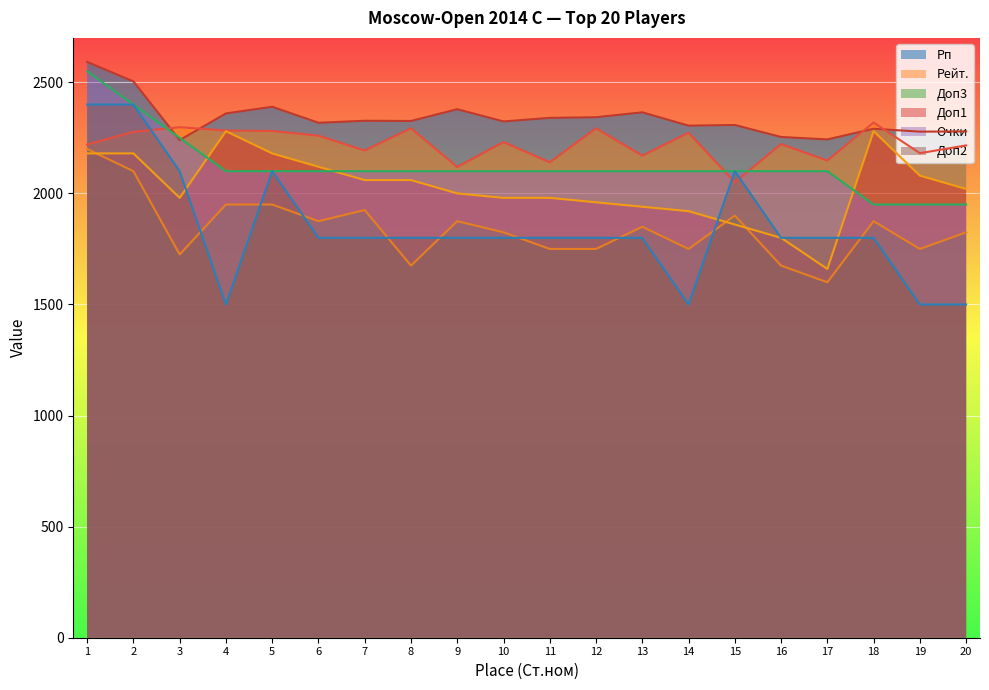

True or false: Рп and Очки cross at least once.

True